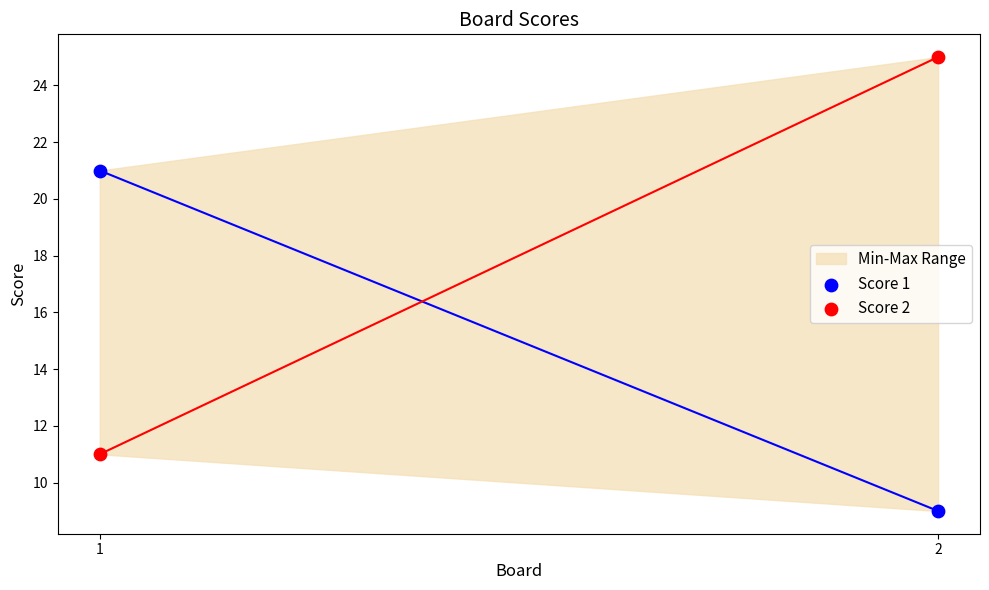

Which series contains the highest Y value?

Score 2